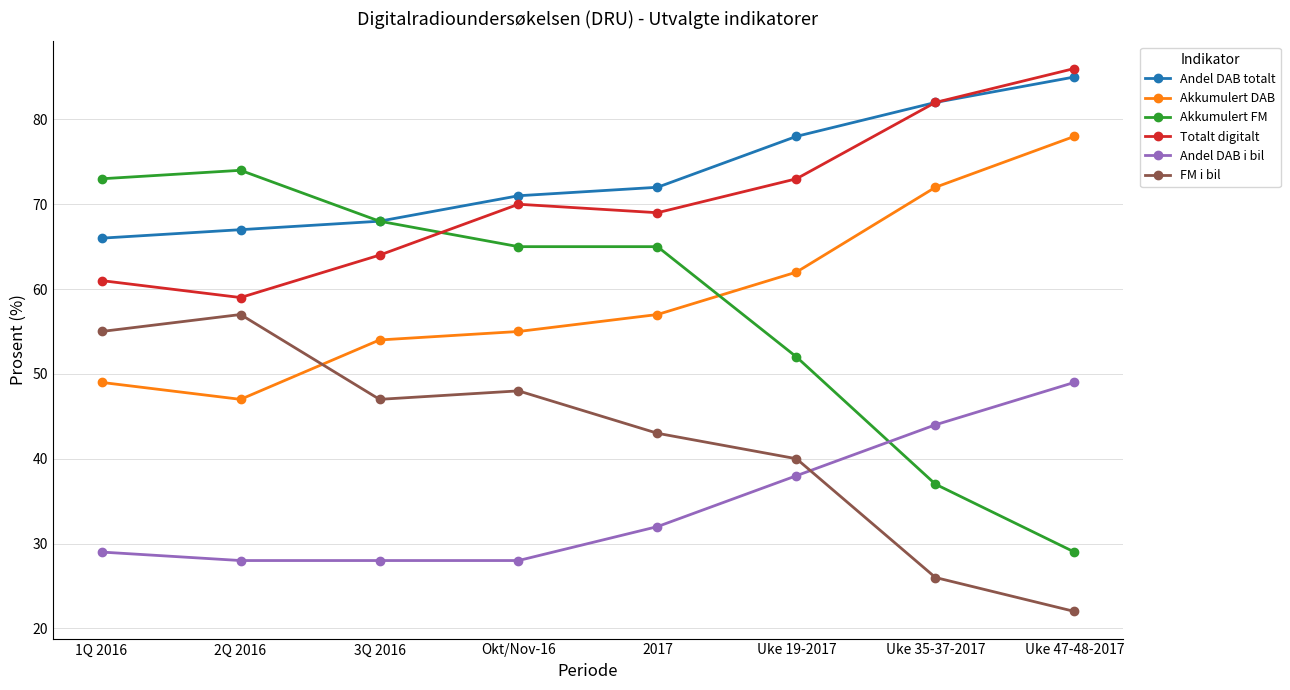

Is the value of Andel DAB i bil at 2Q 2016 greater than the value of FM i bil at 2Q 2016?

No